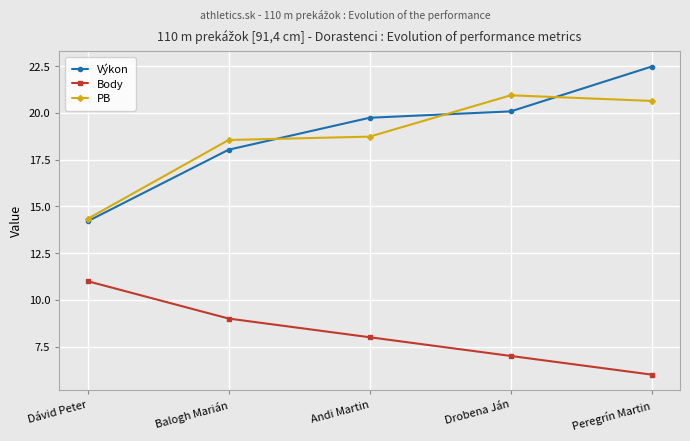

True or false: PB has more than 1 points higher than both neighbors.

False